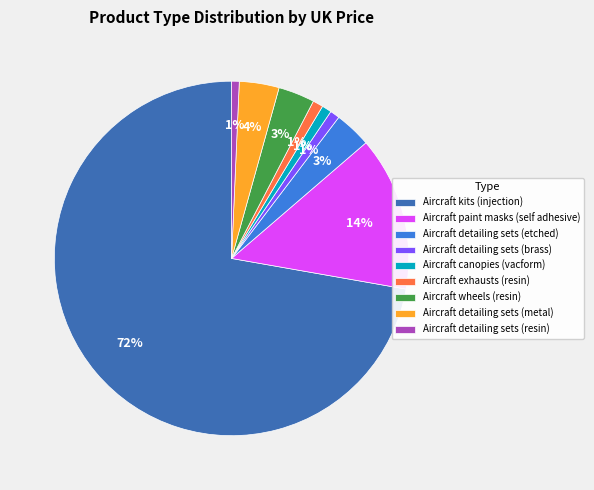

Is the sum of Aircraft detailing sets (brass) and Aircraft wheels (resin) greater than half?

No